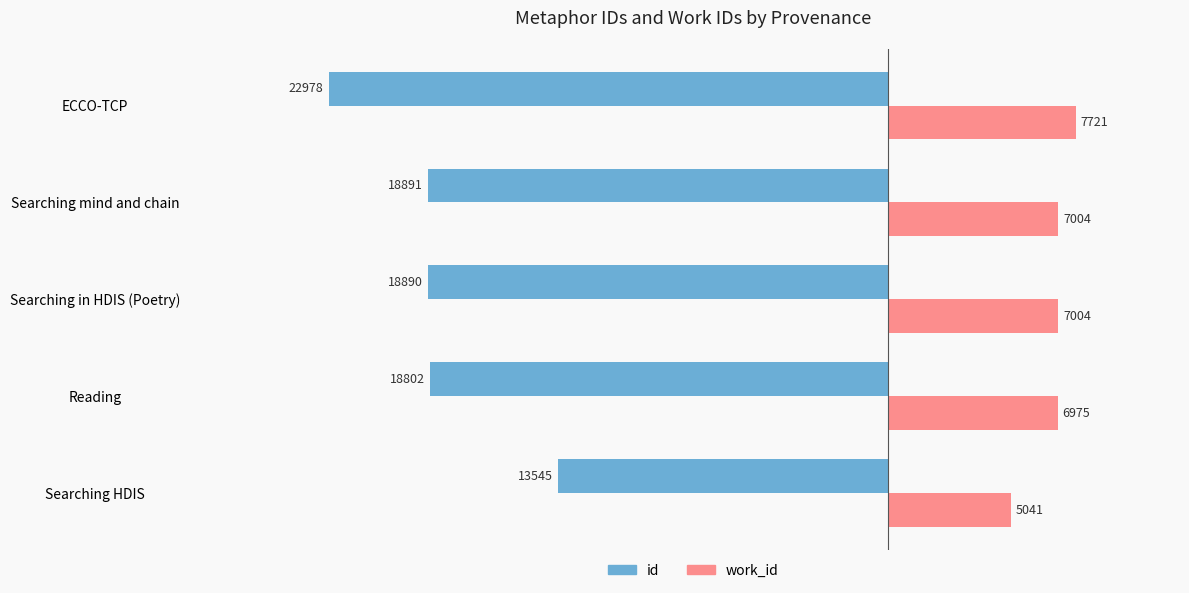

What is the sum of all id values?

-93106